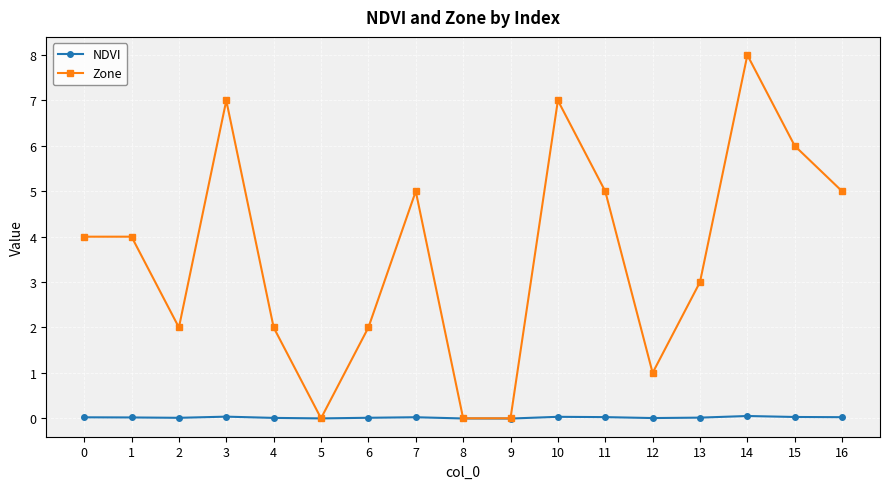

How many data points in Zone are less than 4?

8